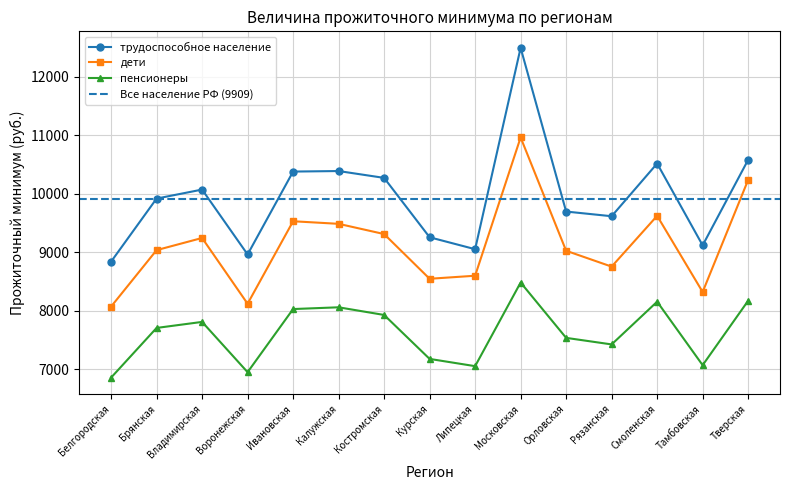

Where does the трудоспособное население series first go above 9916?

Владимирская